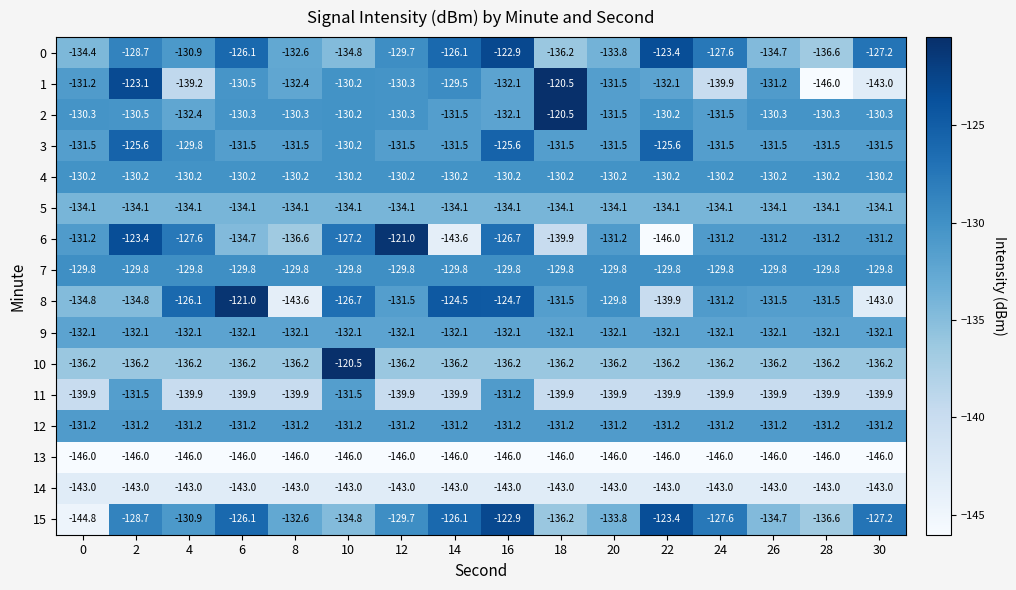

The 7 series shows -32.1 at 6. True or false?

False